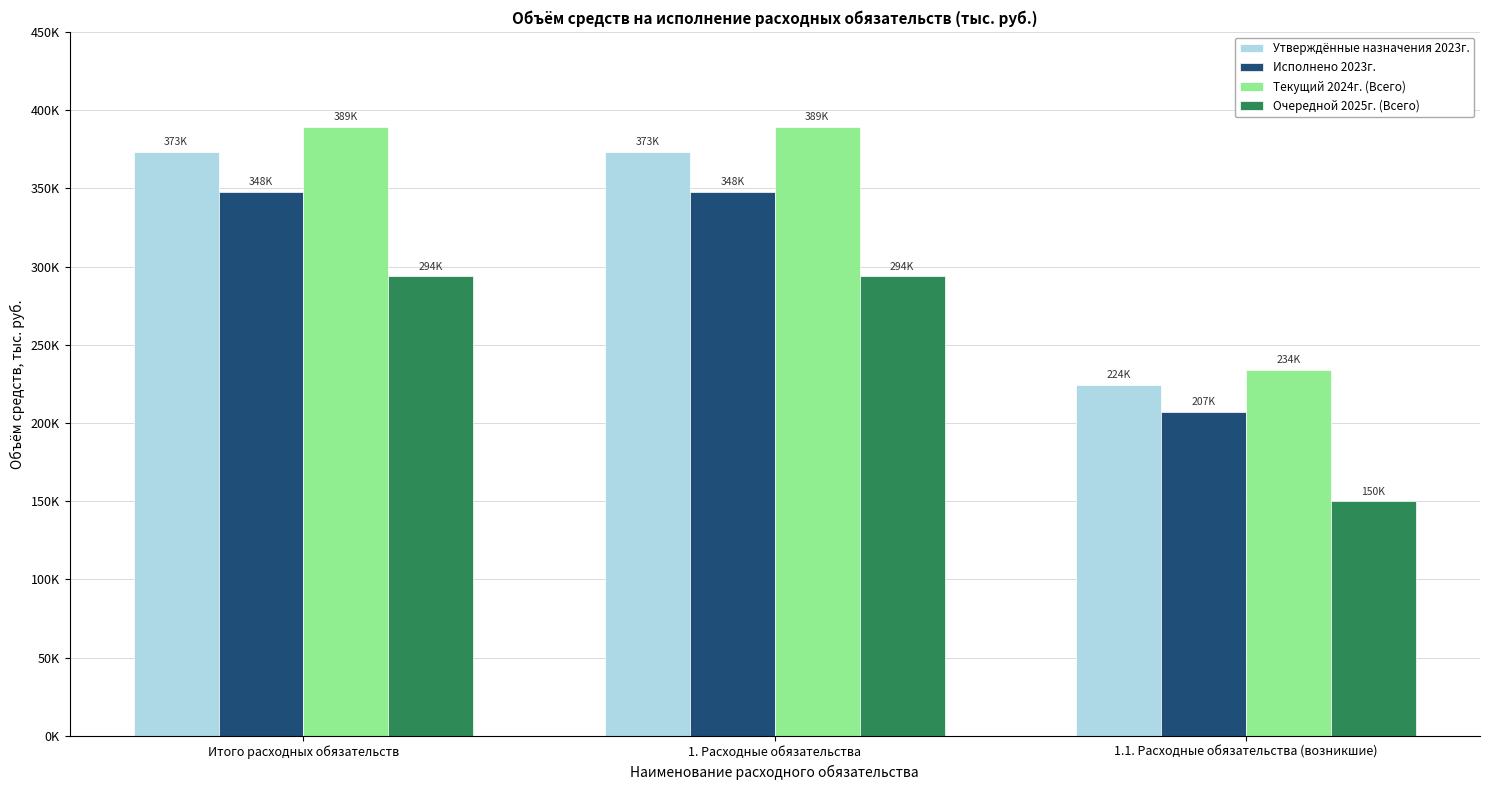

Is it true that Текущий 2024г. (Всего) equals 681638.5 at 1. Расходные обязательства?

False